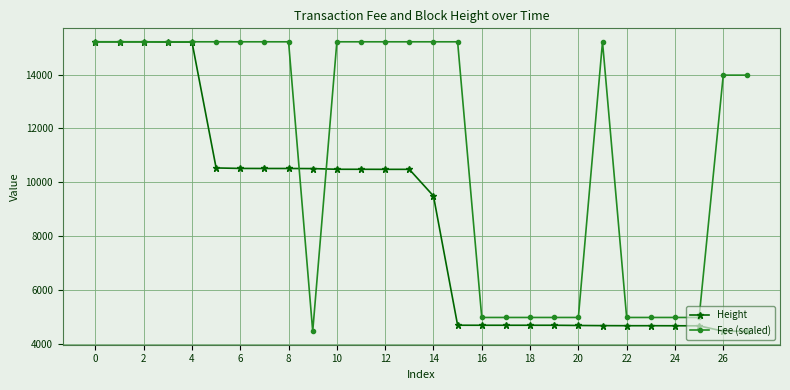

What is the lowest value of the Height series?

4469.0